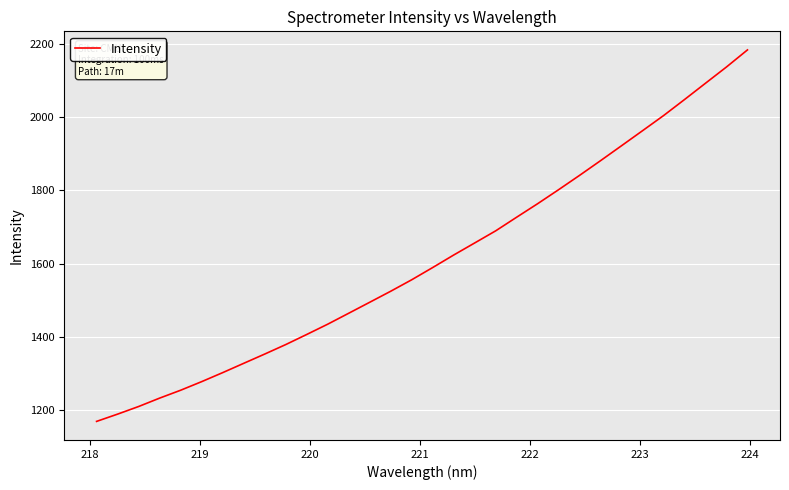

What is the maximum value shown in the chart?

2183.2